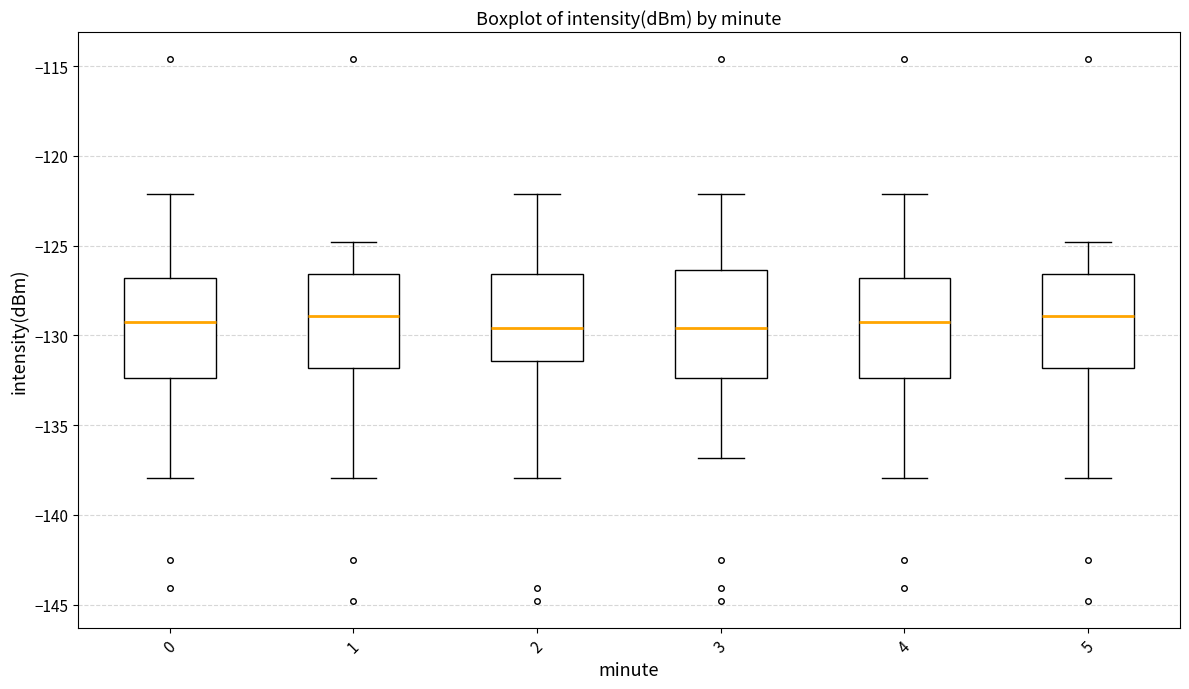

Reading left to right, transcribe this box plot: for each box, give where its median line is, the range the box spans, and where its two whiskers end, as read against the y-axis. The values are not printed on the chart, so give them approximately, as read against the axis.

0: median -129.5, box -132.5 to -127.0, whiskers -138.0 to -122.0
1: median -129.0, box -132.0 to -126.5, whiskers -138.0 to -125.0
2: median -129.5, box -131.5 to -126.5, whiskers -138.0 to -122.0
3: median -129.5, box -132.5 to -126.5, whiskers -137.0 to -122.0
4: median -129.5, box -132.5 to -127.0, whiskers -138.0 to -122.0
5: median -129.0, box -132.0 to -126.5, whiskers -138.0 to -125.0